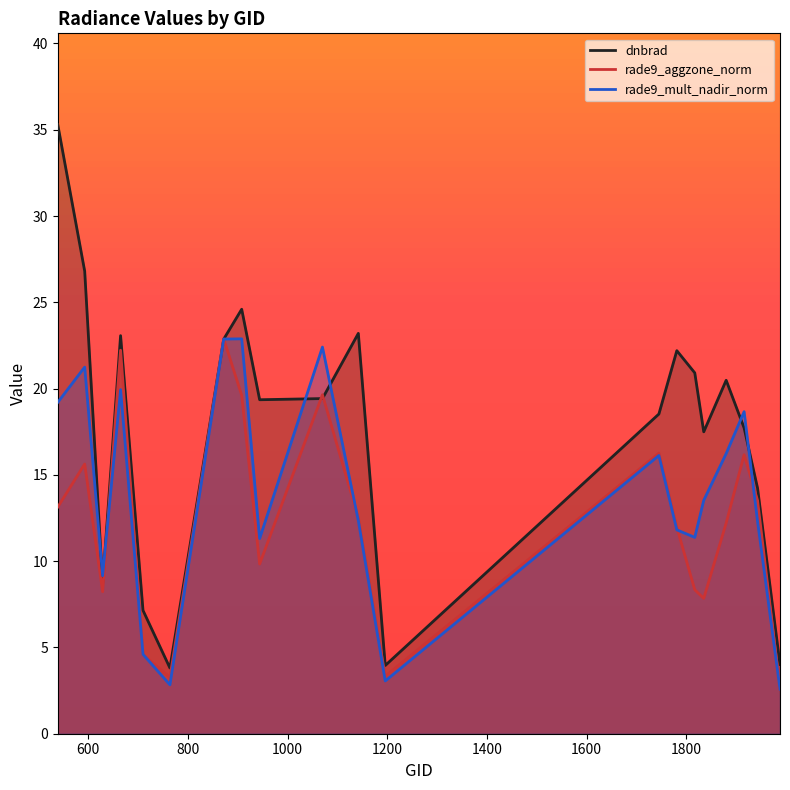

What is the maximum value shown in the chart?

35.3